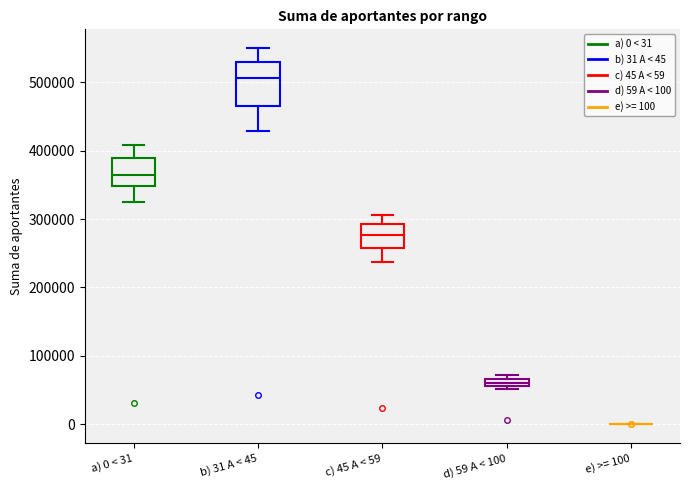

Comparing the boxes themselves (not the whiskers), which one is the tallest?

b) 31 A < 45